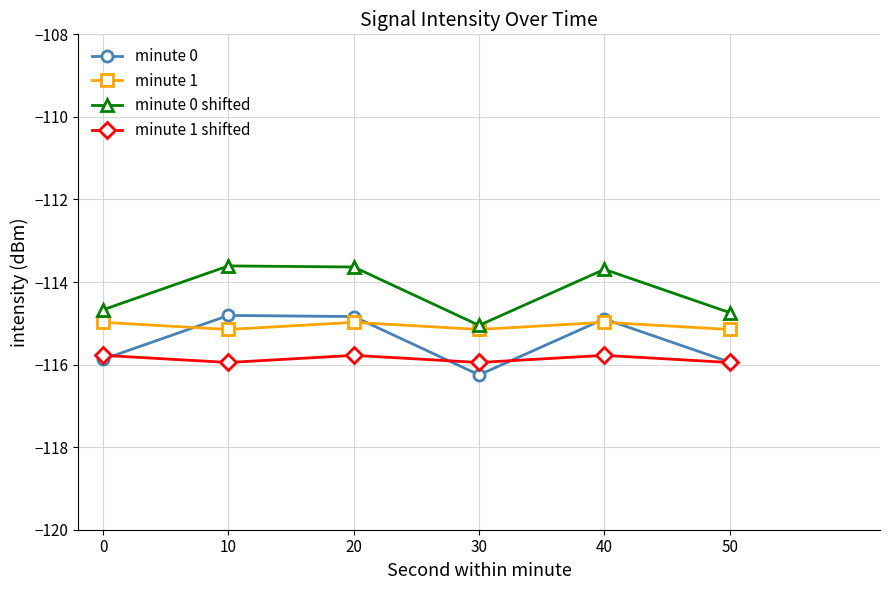

What are all the series names shown in the legend?

minute 0, minute 1, minute 0 shifted, minute 1 shifted